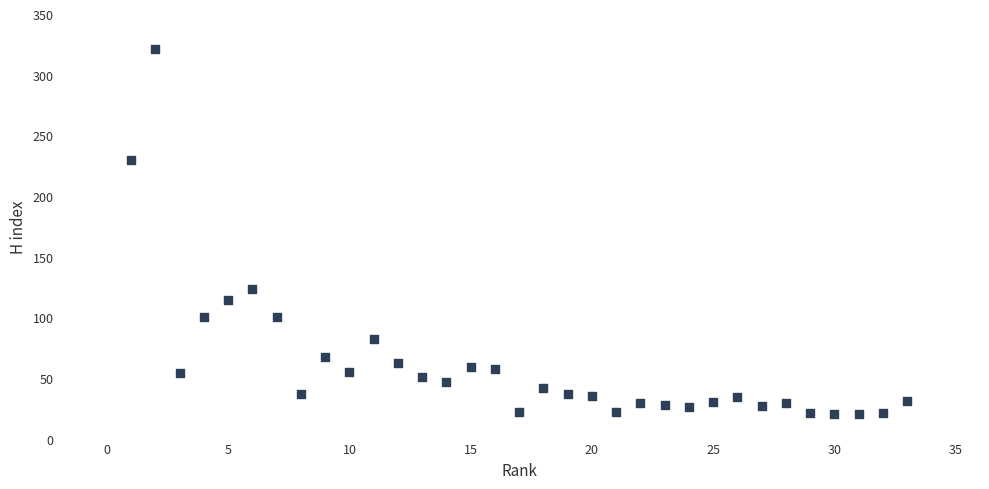

What is the range of Y values (max minus min)?

301